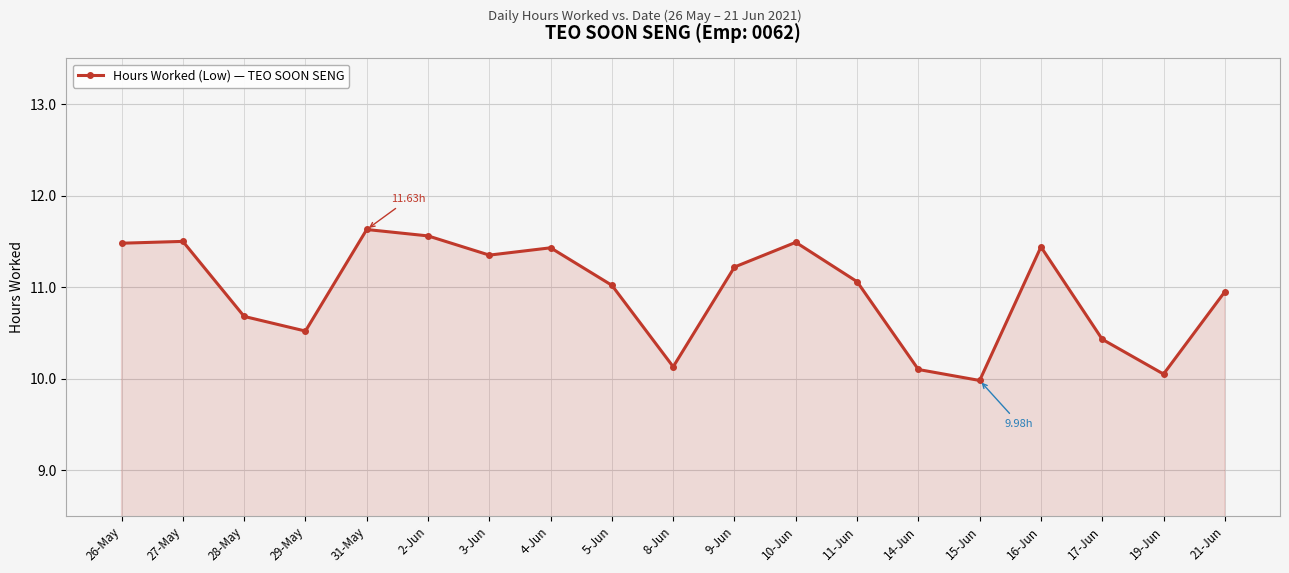

Where is the first local minimum?

29-May